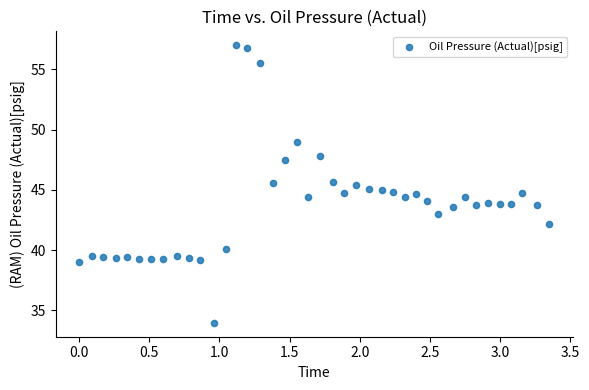

What is the range of Y values (max minus min)?

23.1